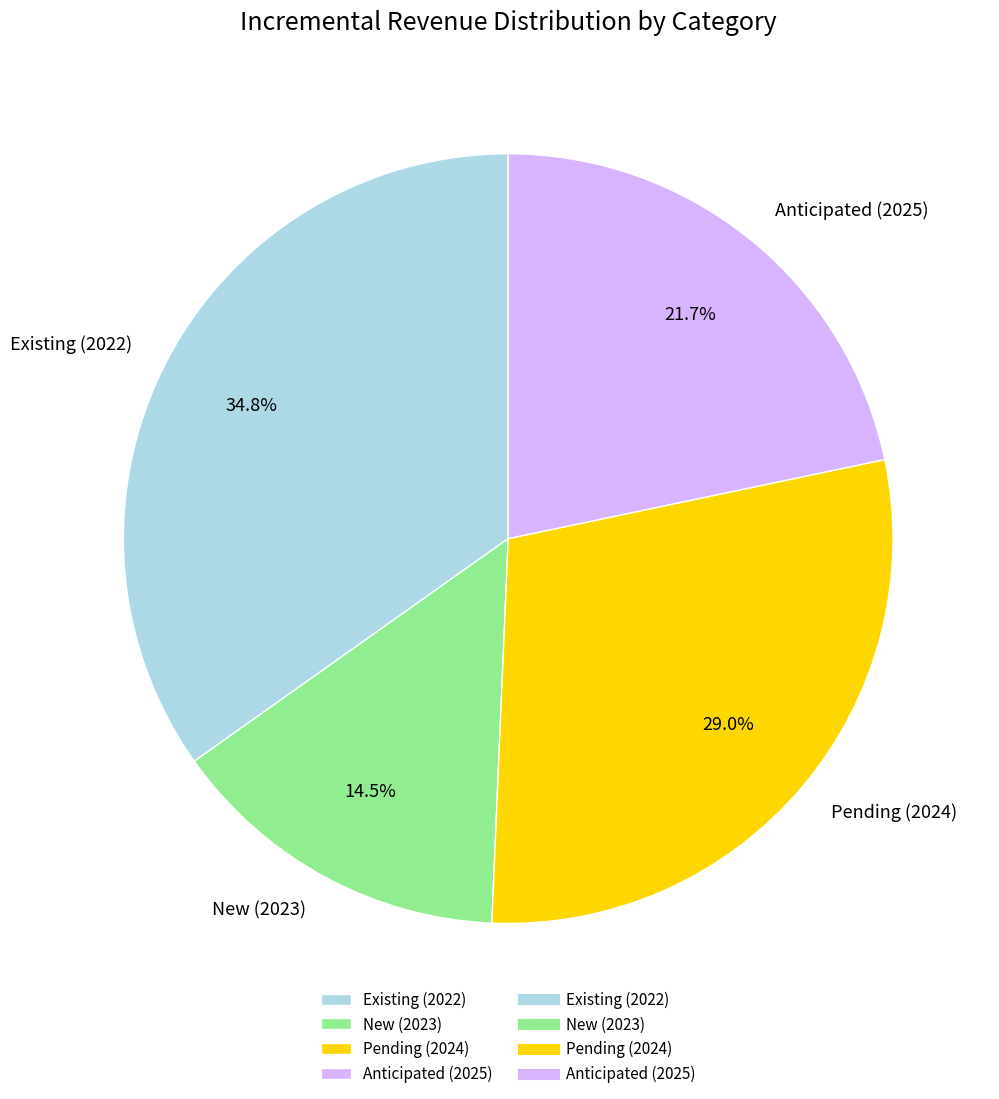

Rank the categories by value from highest to lowest.

Existing (2022), Pending (2024), Anticipated (2025), New (2023)